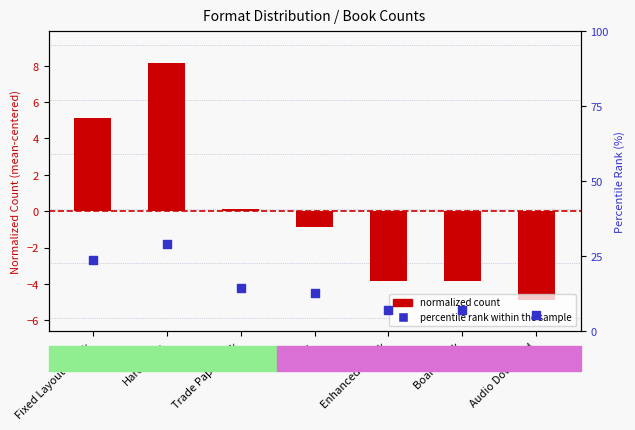

At how many categories does at least one series exceed -2?

7